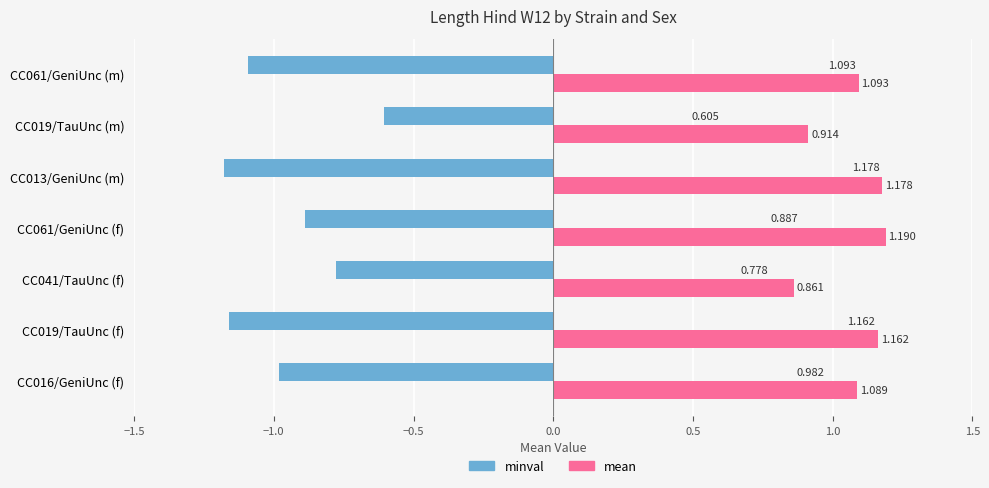

Rank the series by their maximum value, from highest to lowest.

mean, minval